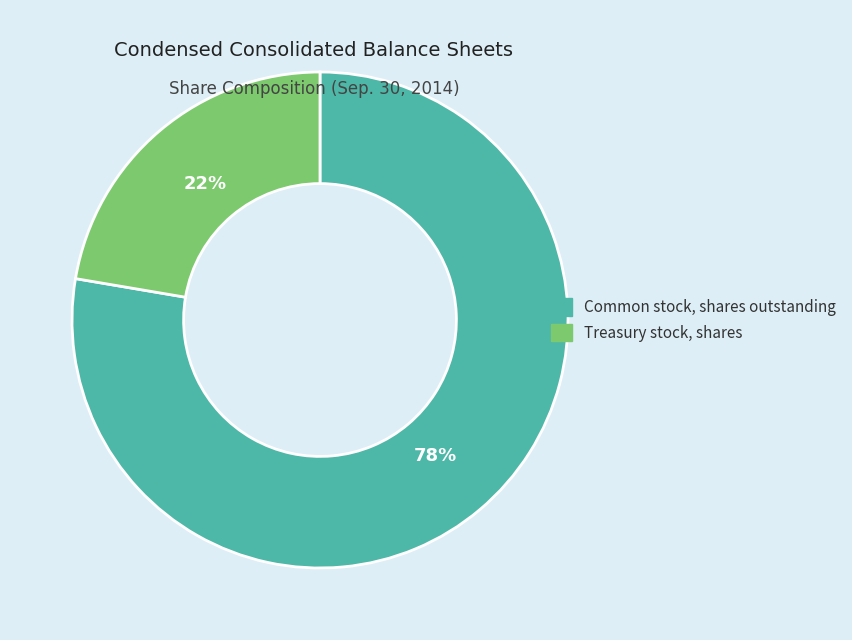

To the nearest percent, what is the combined percentage of Treasury stock, shares and Common stock, shares outstanding?

100%